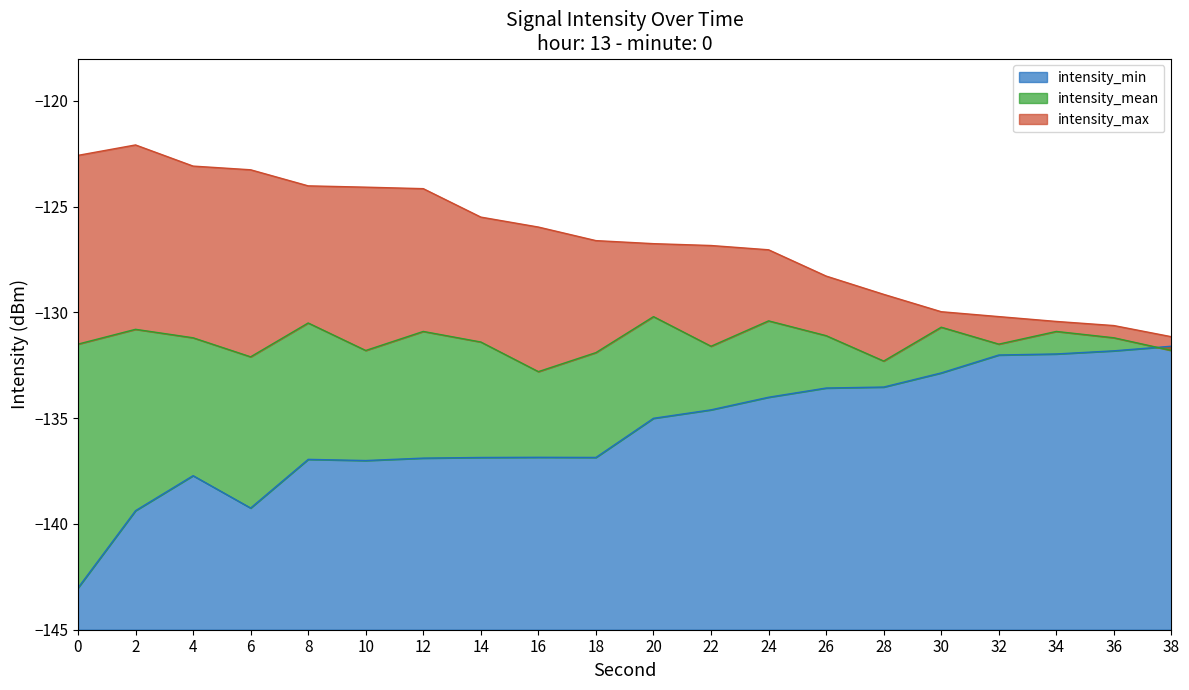

Rank the series by their average value, from highest to lowest.

intensity_max, intensity_mean, intensity_min